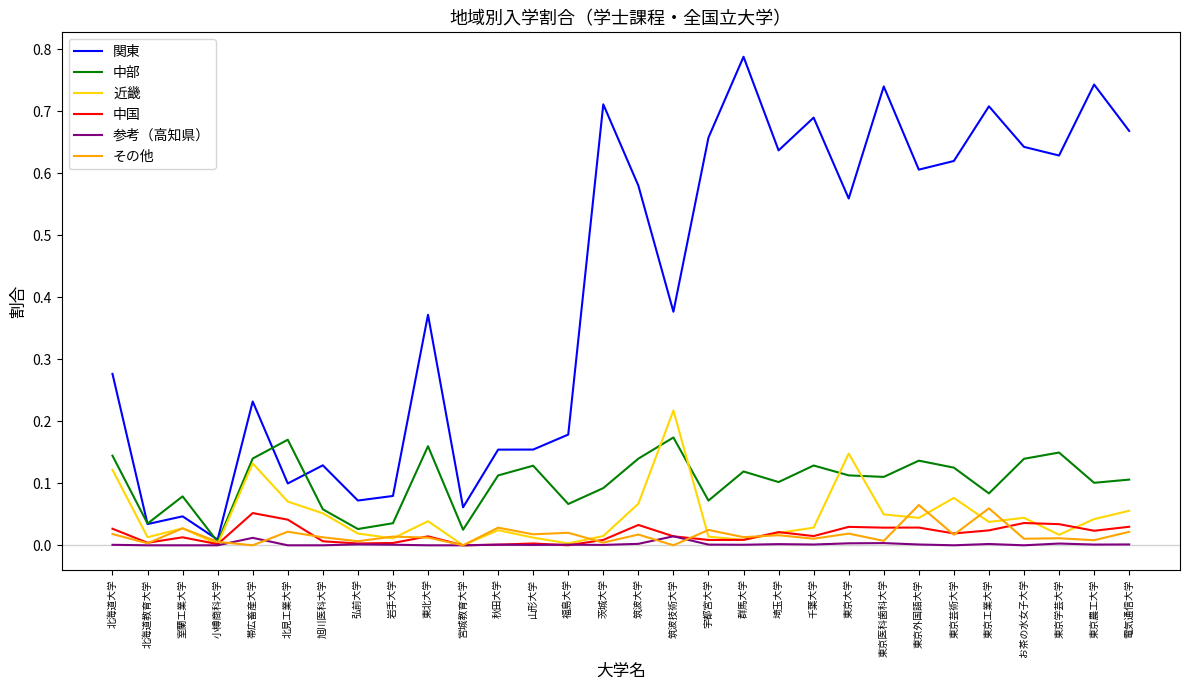

At which label does 中部 reach its minimum?

小樽商科大学